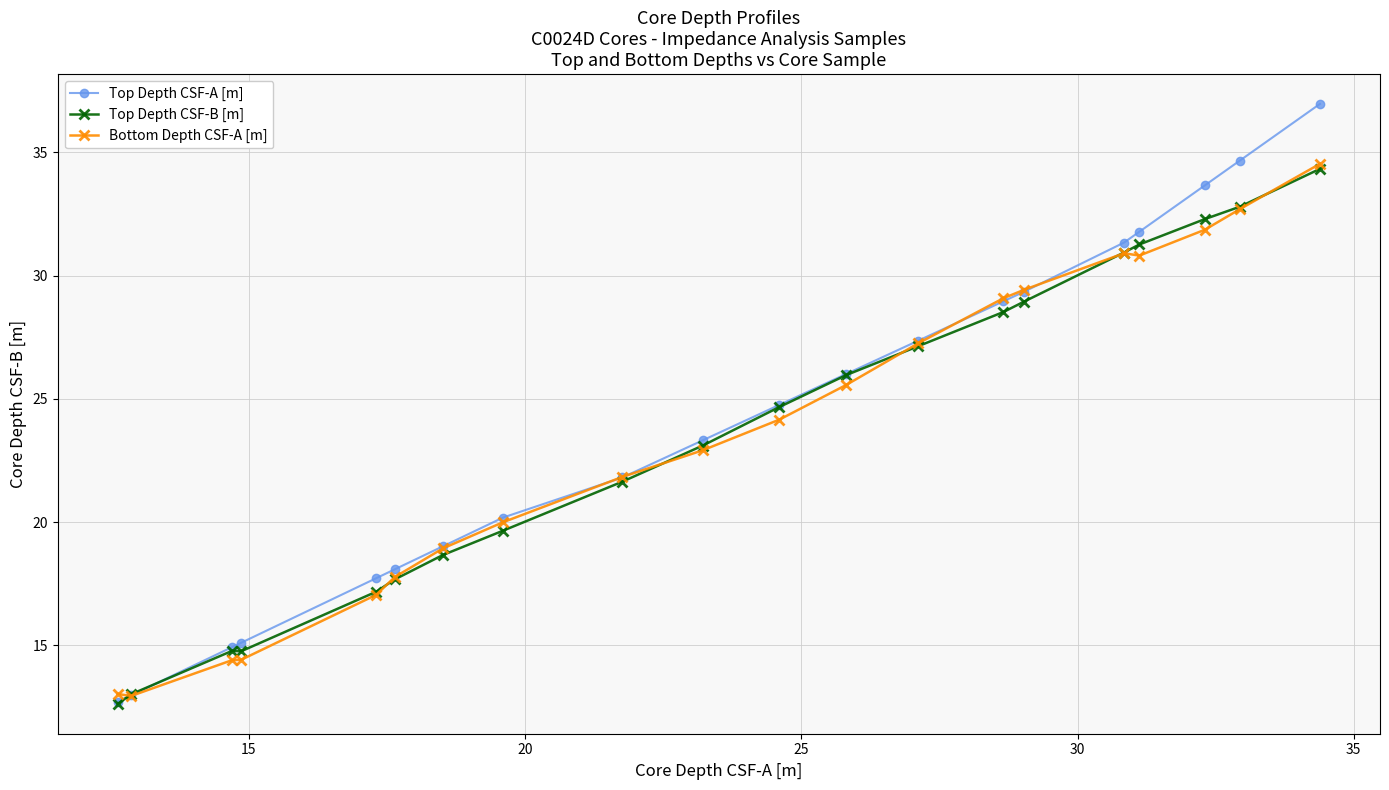

What is the minimum value shown in the chart?

12.6